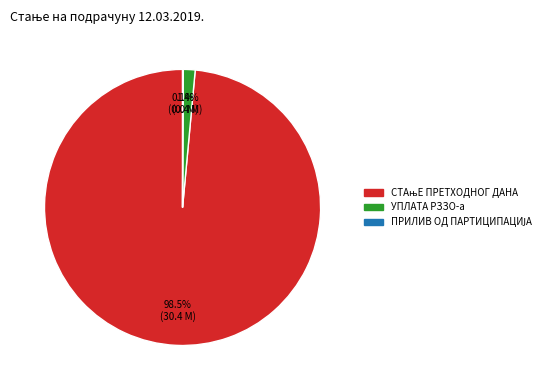

Is there any slice that represents more than half of the pie?

Yes